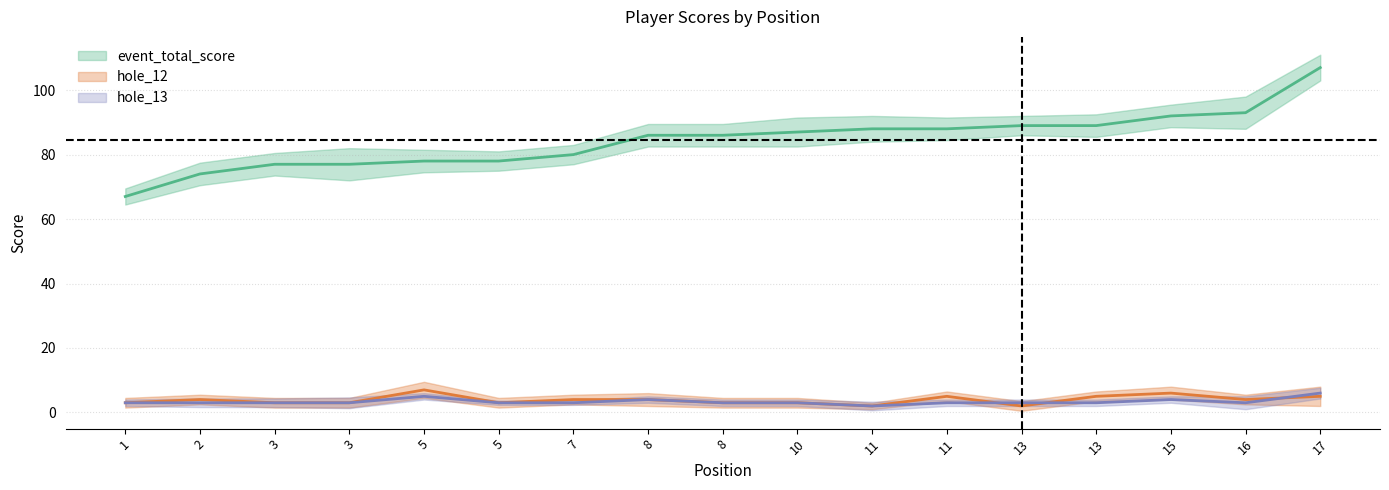

At 13, list the series in order from largest to smallest.

event_total_score, hole_13, hole_12